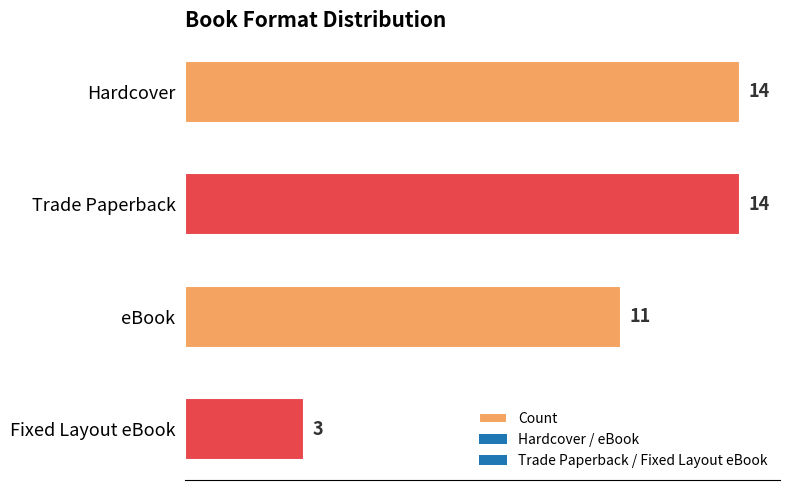

The chart shows a value of 24 at Trade Paperback. True or false?

False